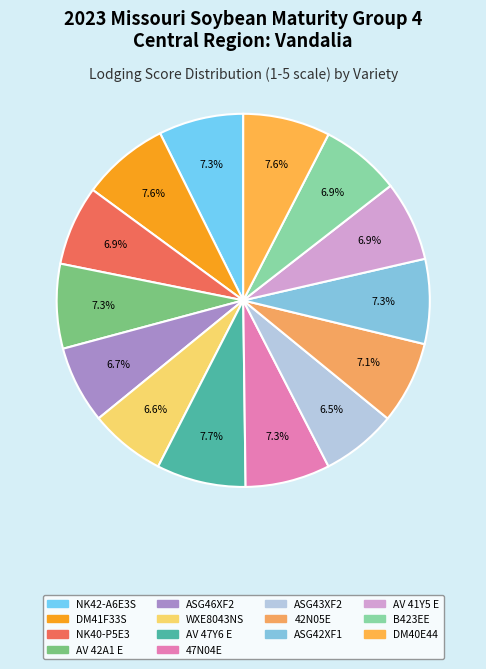

To the nearest percent, what percentage of the pie is NK42-A6E3S?

7%